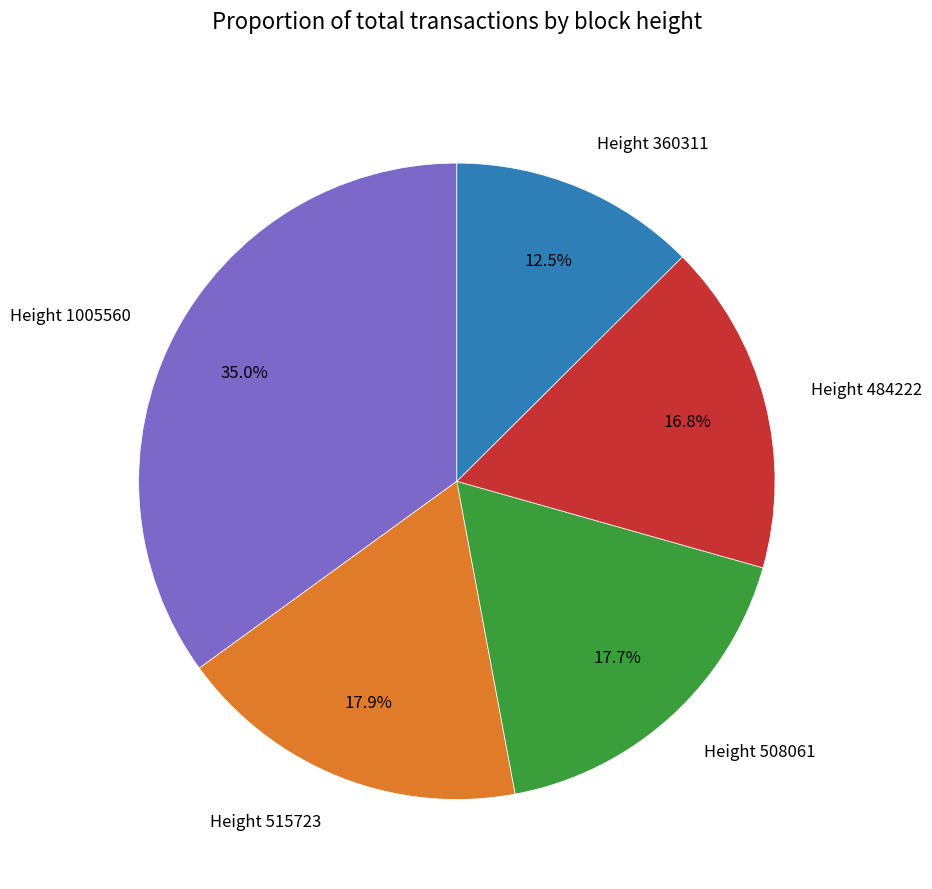

How many slices are in this pie chart?

5